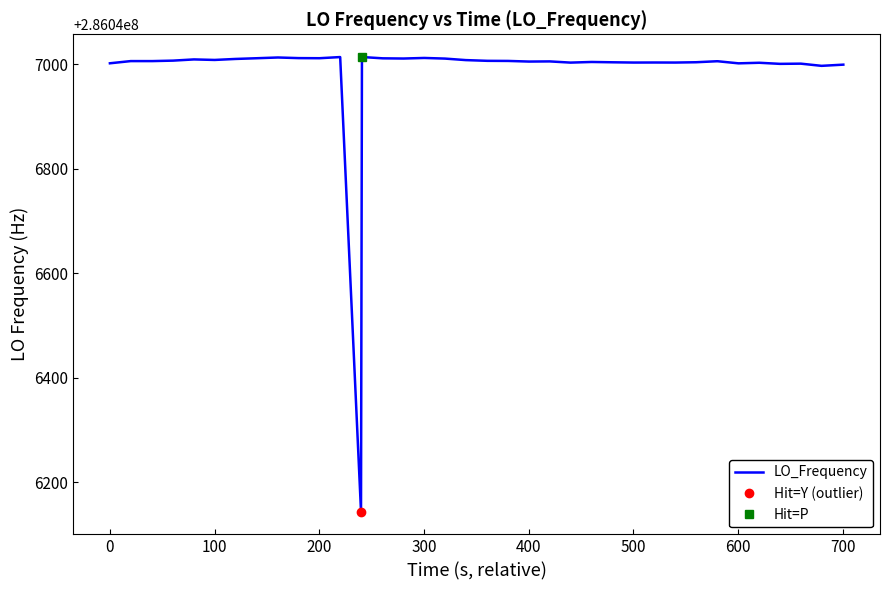

Does the chart display data point markers on the line(s)?

No